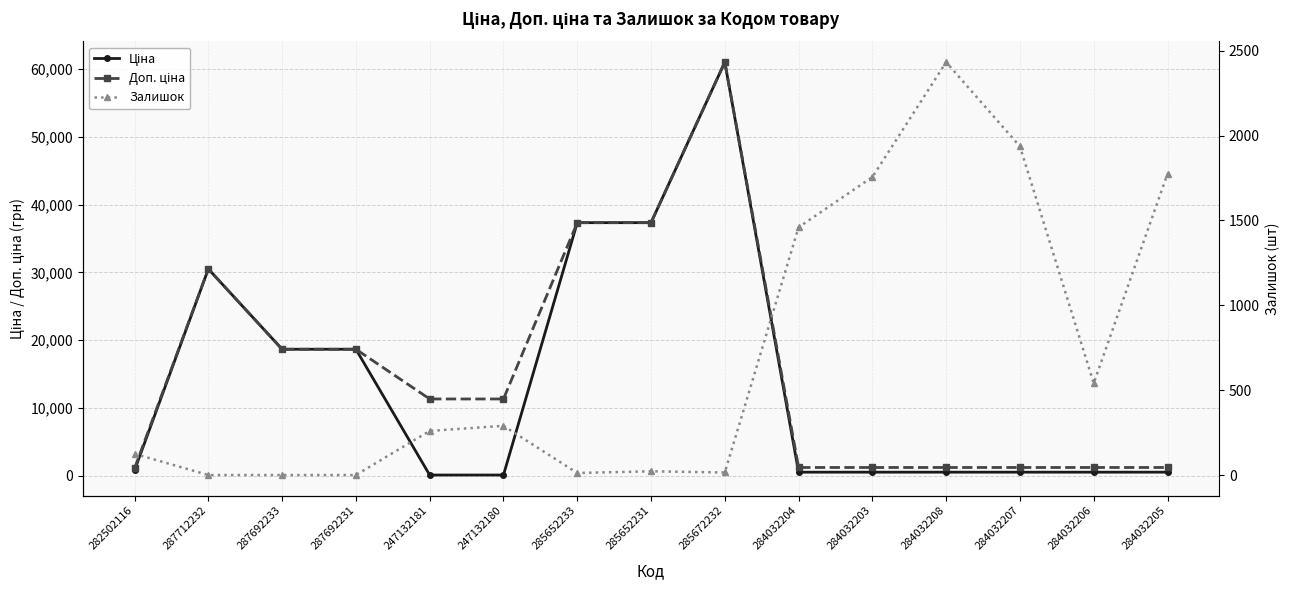

Reading left to right, extract all data points from this chart.

Ціна: 282502116=813.0	287712232=30512.3	287692233=18671.5	287692231=18671.5	247132181=113.3	247132180=113.3	285652233=37343.0	285652231=37343.0	285672232=61024.7	284032204=535.4	284032203=535.4	284032208=535.4	284032207=535.4	284032206=535.4	284032205=535.4
Доп. ціна: 282502116=1101.8	287712232=30512.3	287692233=18671.5	287692231=18671.5	247132181=11334.0	247132180=11334.0	285652233=37343.0	285652231=37343.0	285672232=61024.7	284032204=1227.2	284032203=1227.2	284032208=1227.2	284032207=1227.2	284032206=1227.2	284032205=1227.2
Залишок: 282502116=125.0	287712232=0.0	287692233=0.0	287692231=0.0	247132181=260.0	247132180=290.0	285652233=12.0	285652231=22.0	285672232=15.0	284032204=1460.0	284032203=1756.0	284032208=2433.0	284032207=1936.0	284032206=541.0	284032205=1775.0